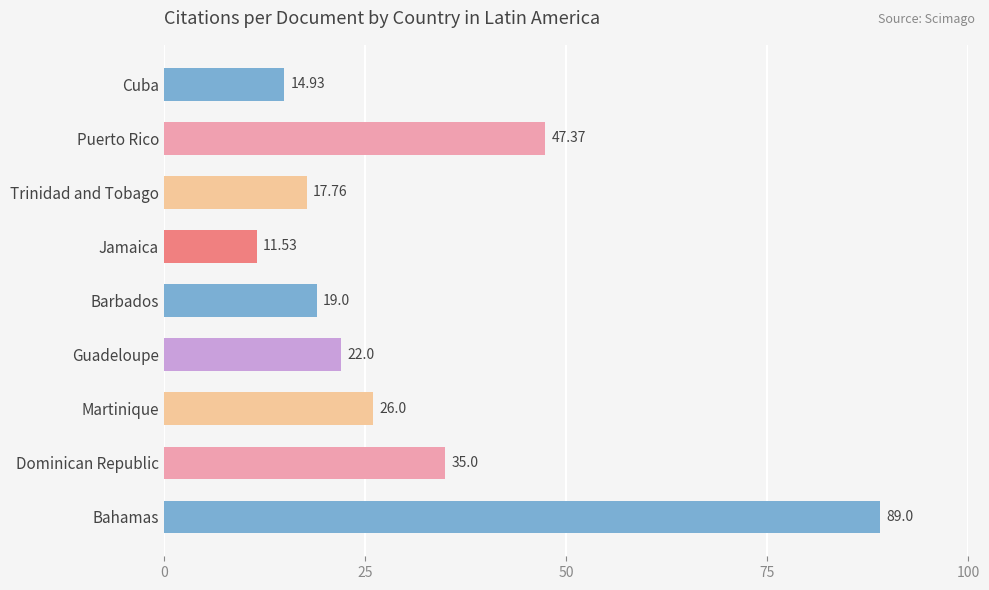

Where is the data nearest to the value 50?

Puerto Rico